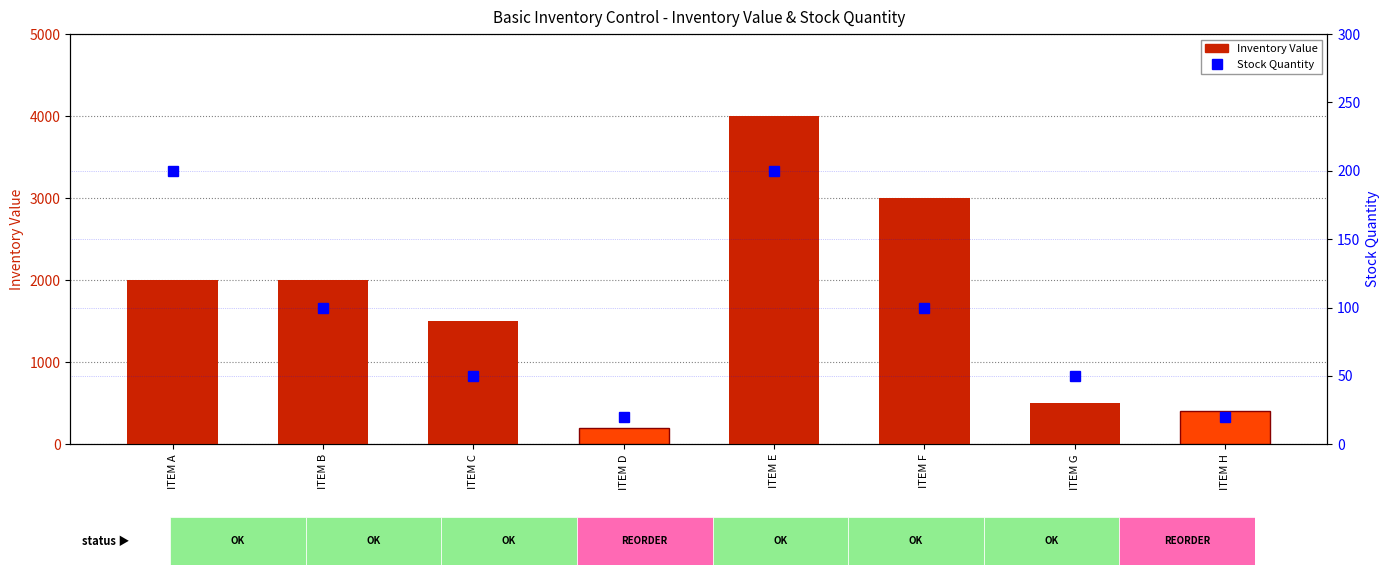

Between ITEM D and ITEM H, which series saw the biggest shift?

Inventory Value